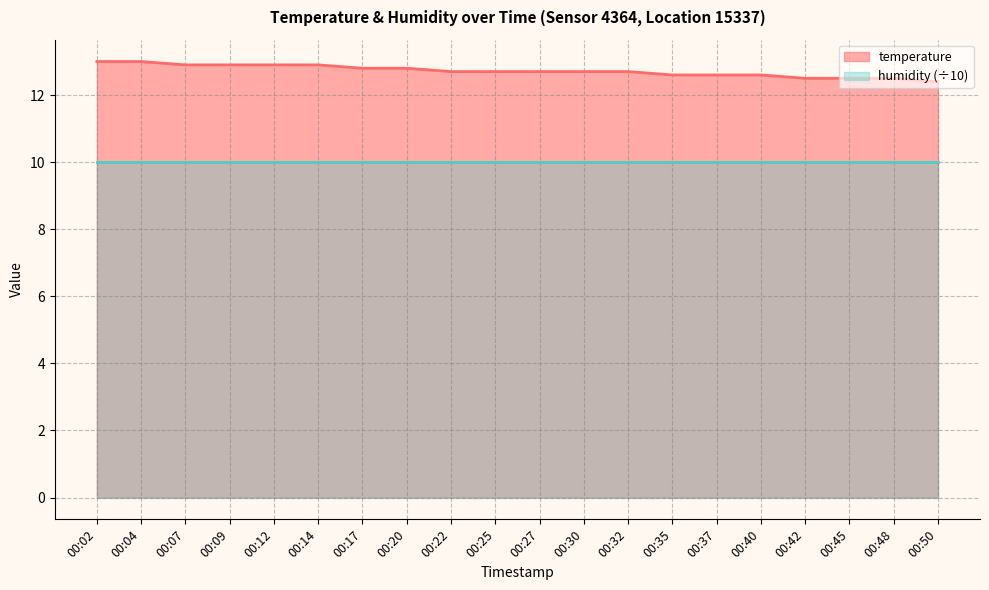

Rank the categories by value from lowest to highest.

00:50, 00:42, 00:45, 00:48, 00:35, 00:37, 00:40, 00:22, 00:25, 00:27, 00:30, 00:32, 00:17, 00:20, 00:07, 00:09, 00:12, 00:14, 00:02, 00:04